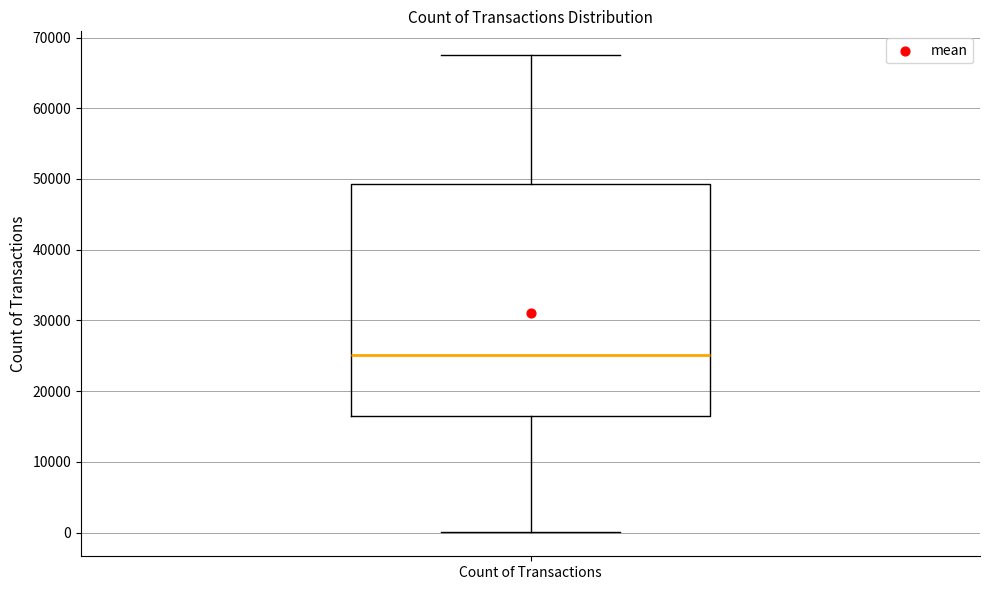

Read this box plot against the y-axis: the position of the median line, the range covered by the box, and the ends of both whiskers. The values are not printed on the chart, so give them approximately, as read against the axis.

median 25000, box 16000 to 49000, whiskers 0 to 68000